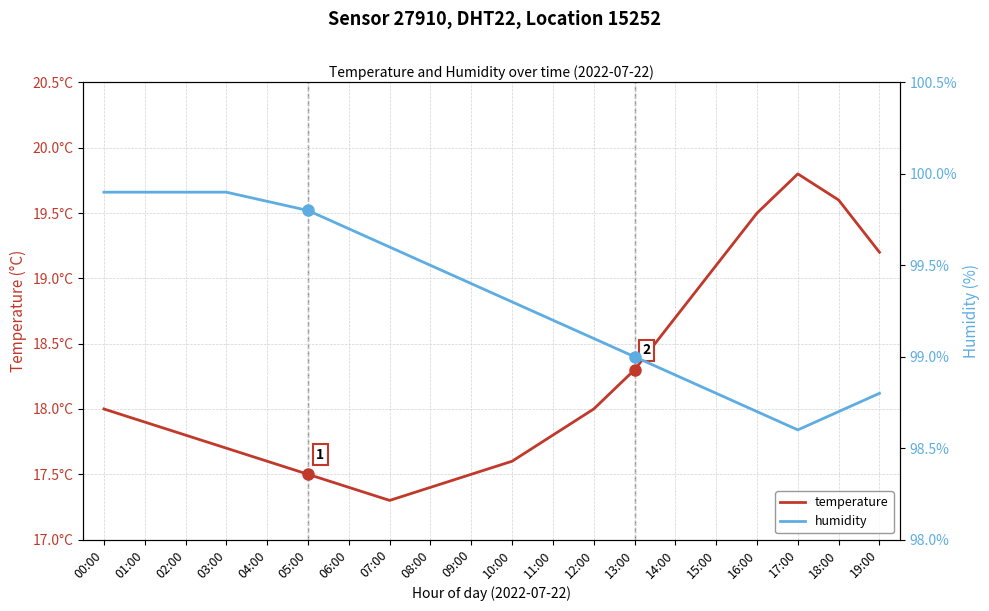

At which category does temperature reach its first local valley?

07:00